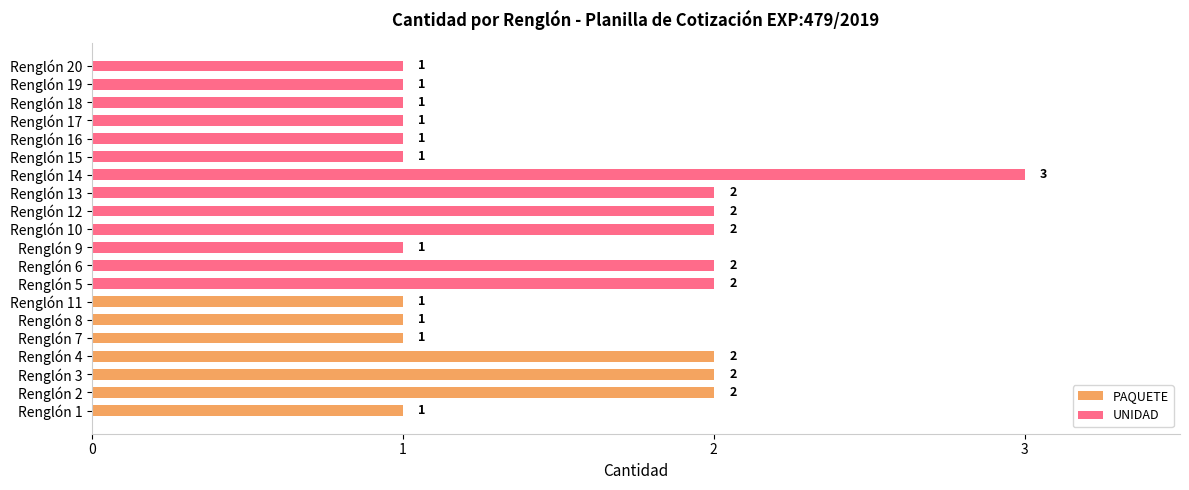

At which category does the chart reach its peak across all series?

Renglón 14